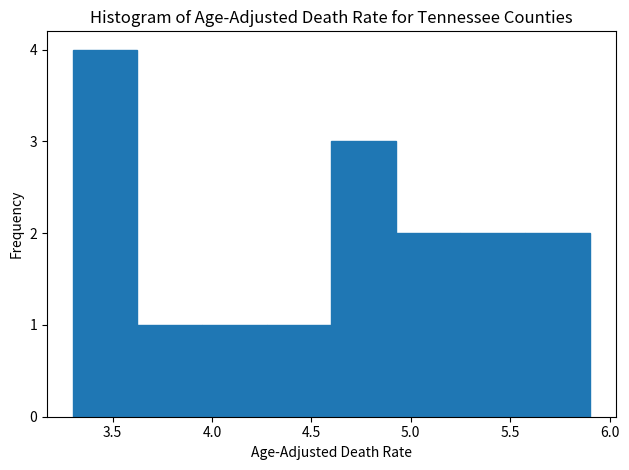

Over which range of the x-axis is the bar tallest?

3.300 to 3.625